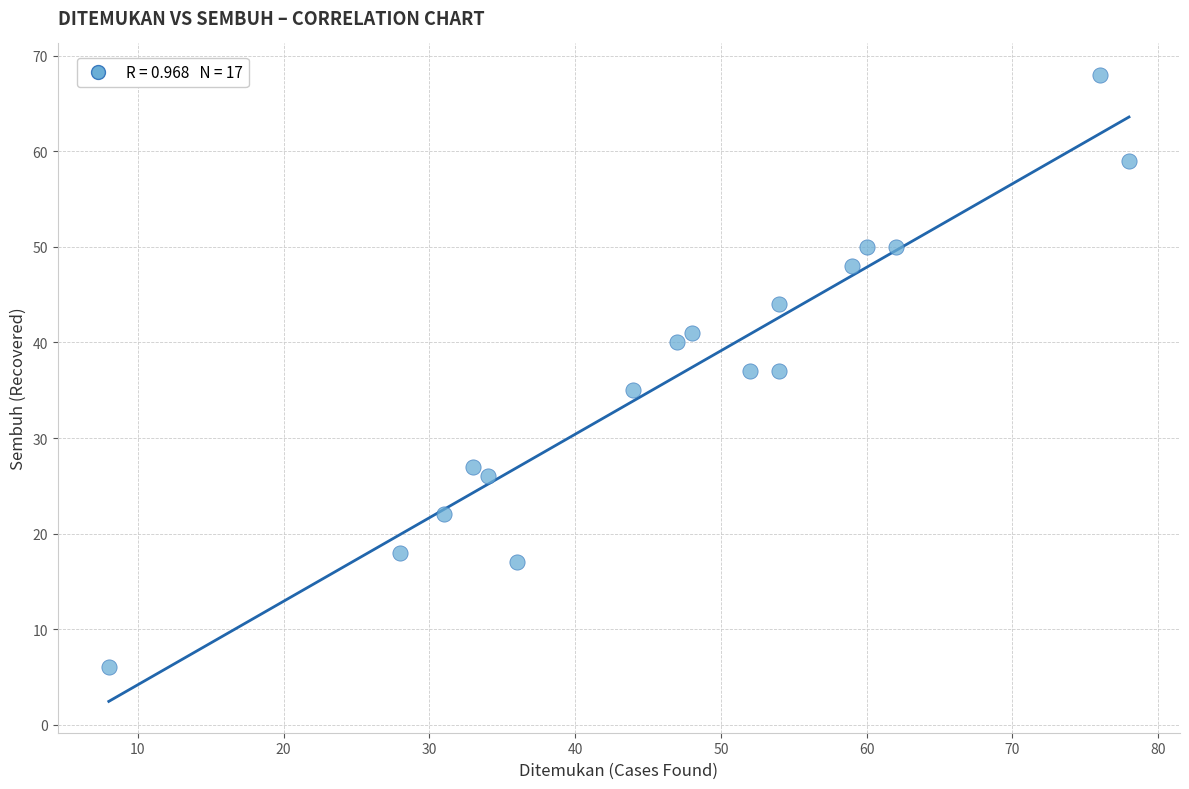

What is the range of Y values (max minus min)?

62